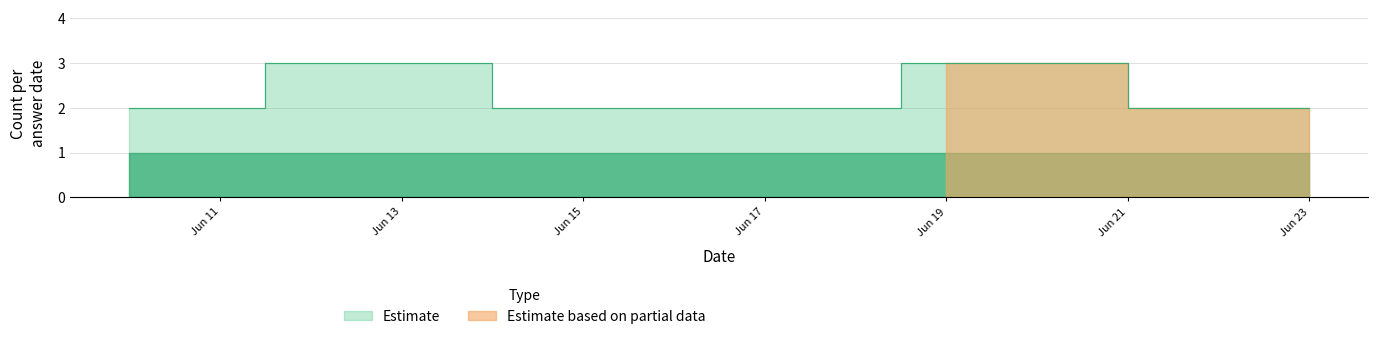

What is the value of the 6th point from the left?

2